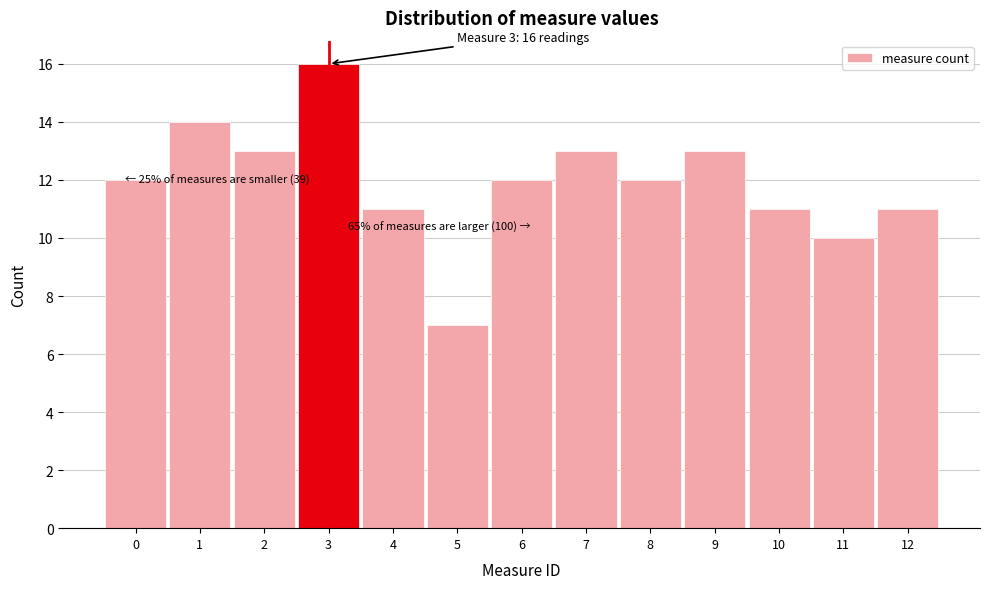

Over which range of the x-axis is the bar tallest?

2.5 to 3.5